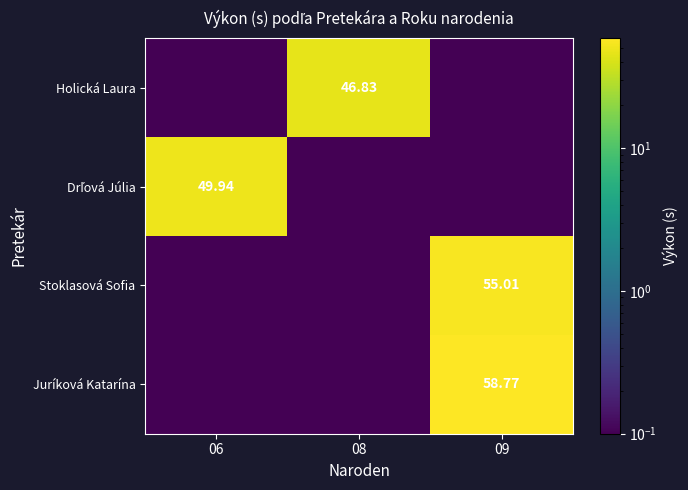

Which label corresponds to the largest value in the chart?

09